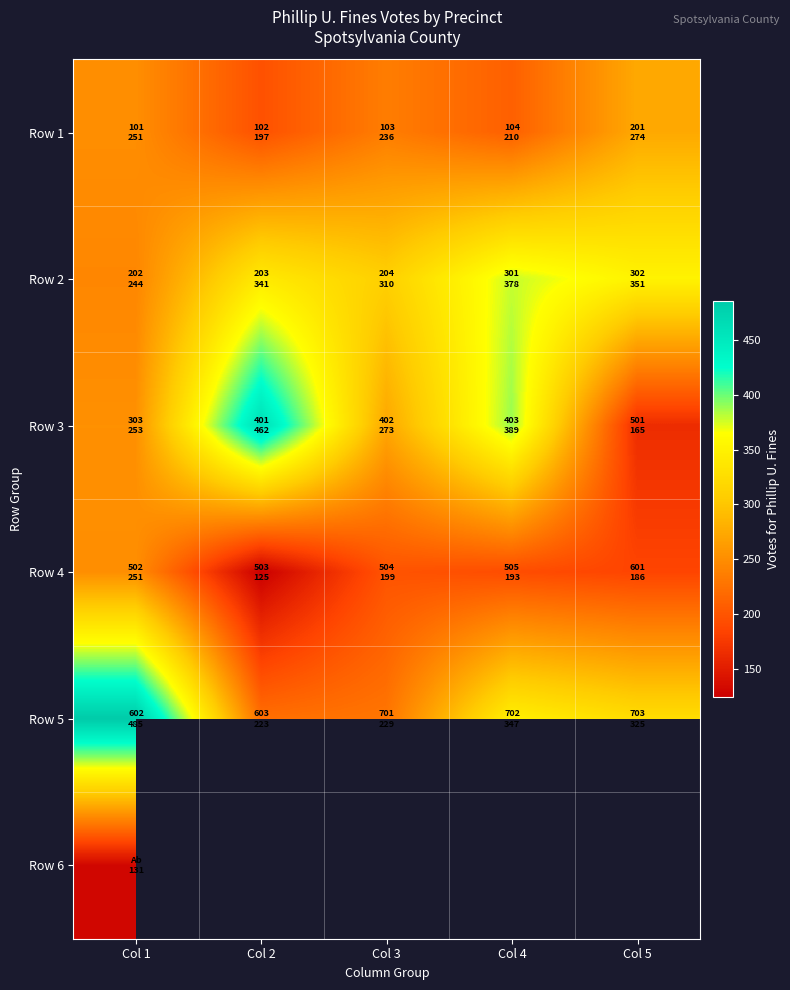

What is the smallest value displayed?

125.0